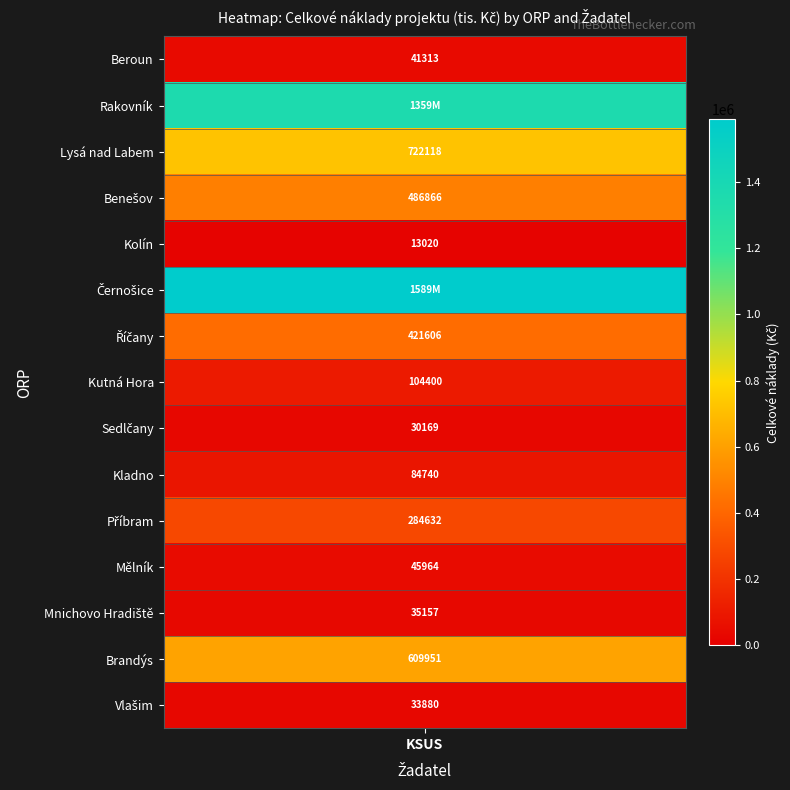

Which category has the lowest value across all series?

Kolín